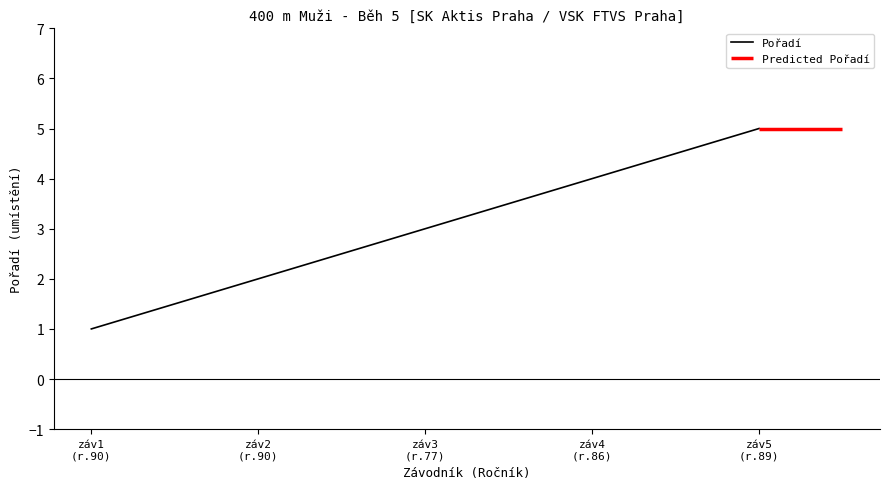

Reading left to right, transcribe all the data shown in this chart.

1	2	3	4	5